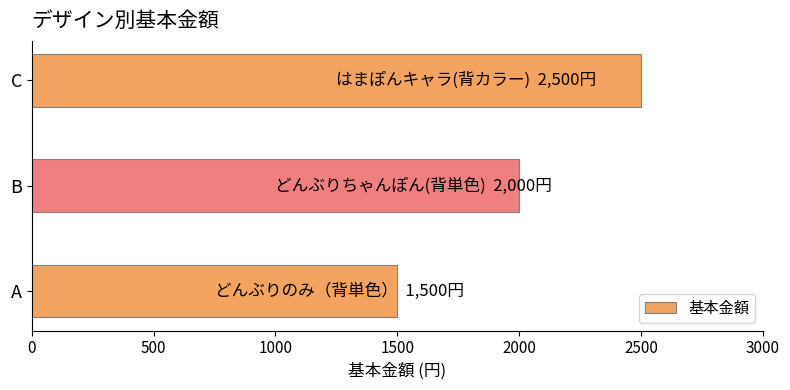

Rank the categories by value from highest to lowest.

C, B, A